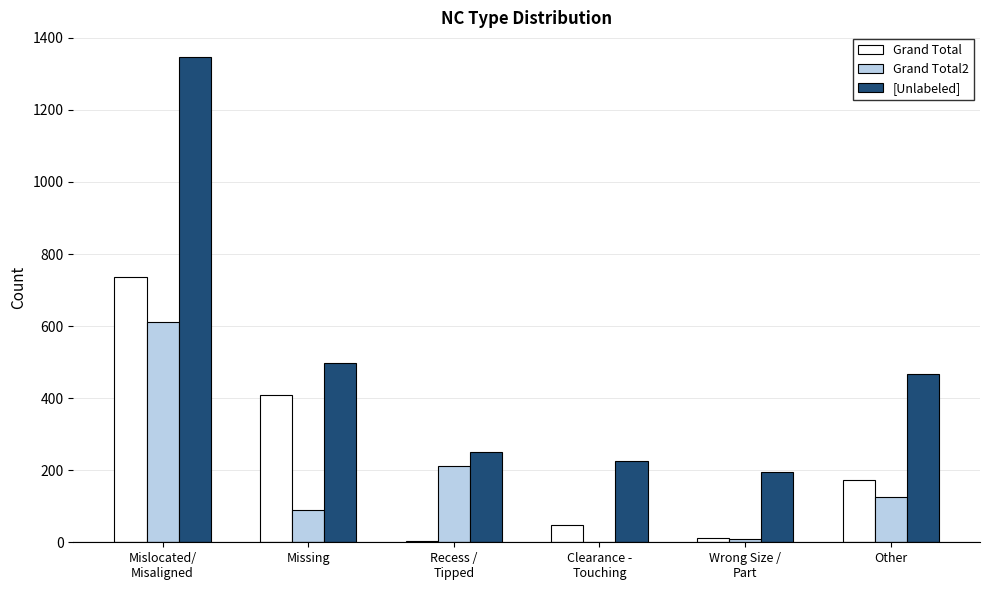

Reading left to right, what are all the values shown in this chart?

Grand Total: 737	408	4	47	12	174
Grand Total2: 611	89	211	1	10	127
[Unlabeled]: 1348	497	250	225	194	468